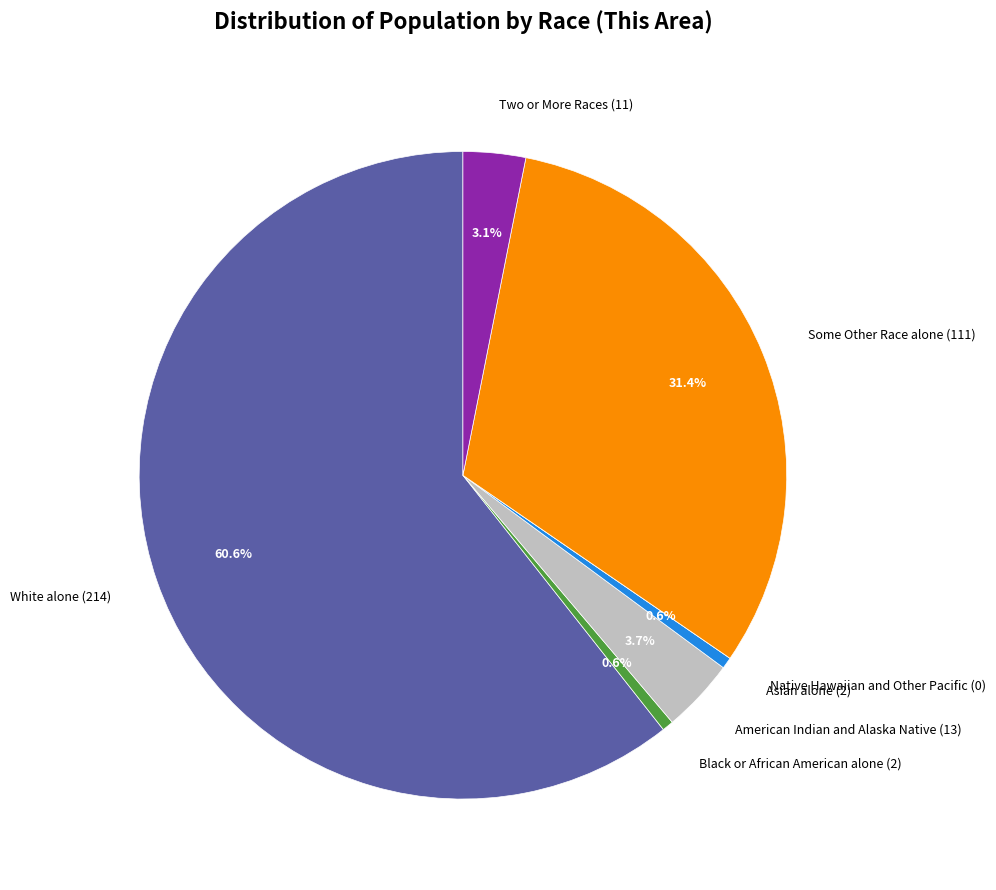

Does Some Other Race alone (111) represent more than half of the total?

No